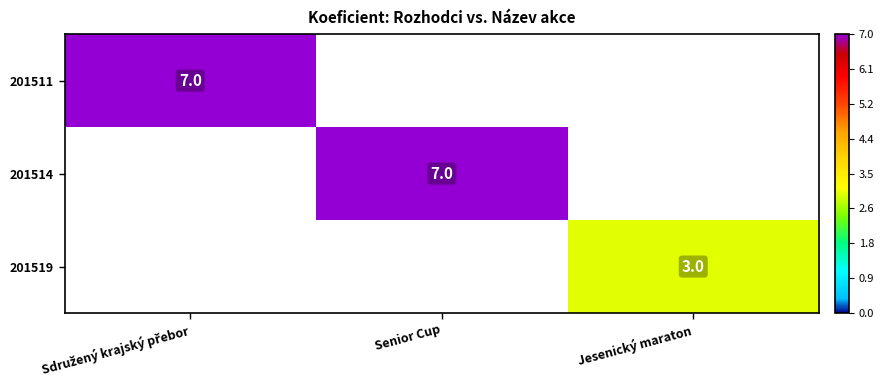

Is it true that 201519 equals 3 at Jesenický maraton?

True